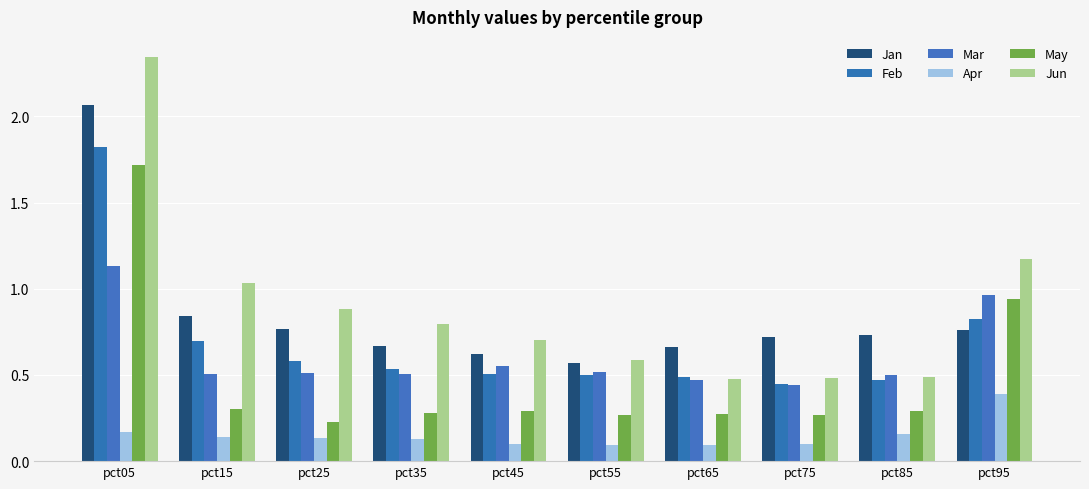

Are the bars horizontal?

No